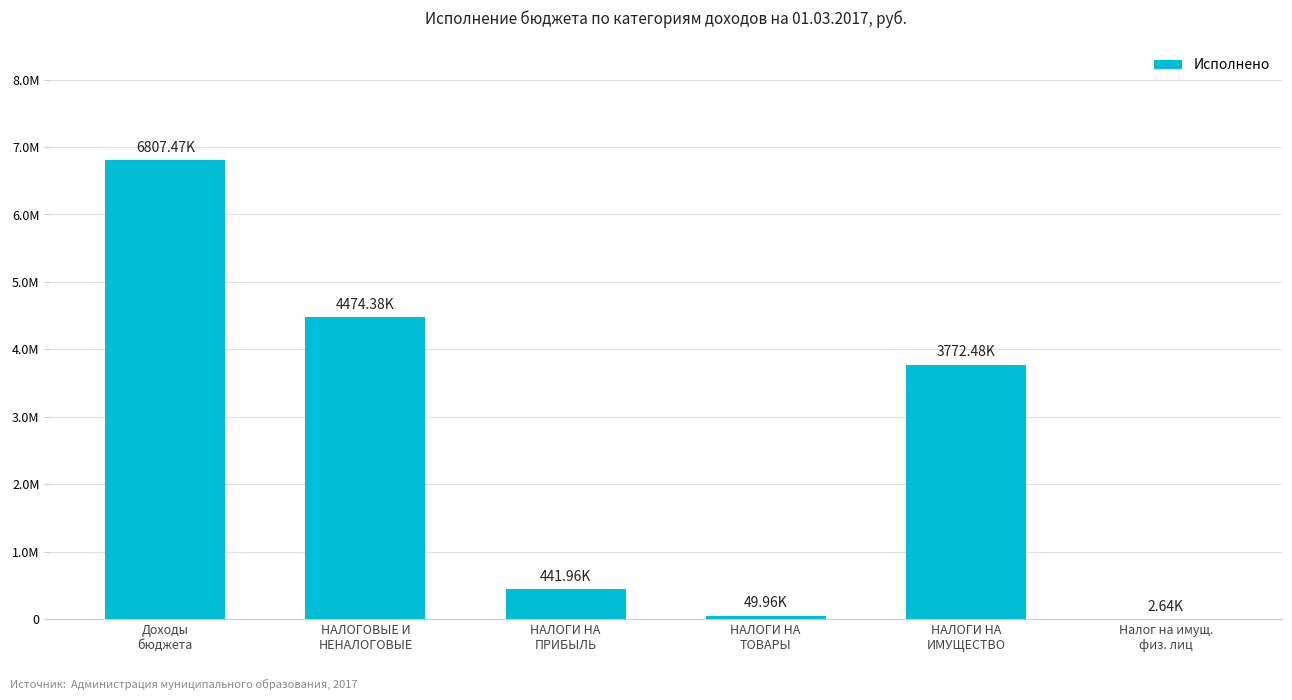

Where does the data first go above 3772475?

Доходы
бюджета